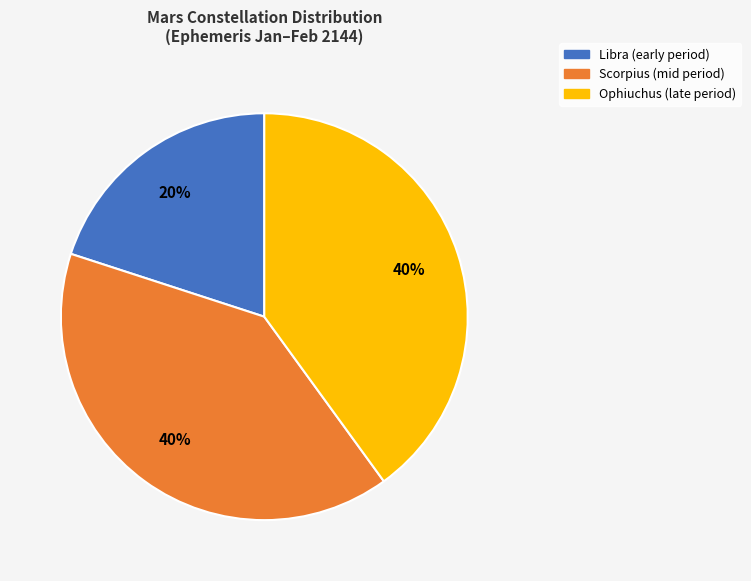

Is there any slice that represents more than half of the pie?

No